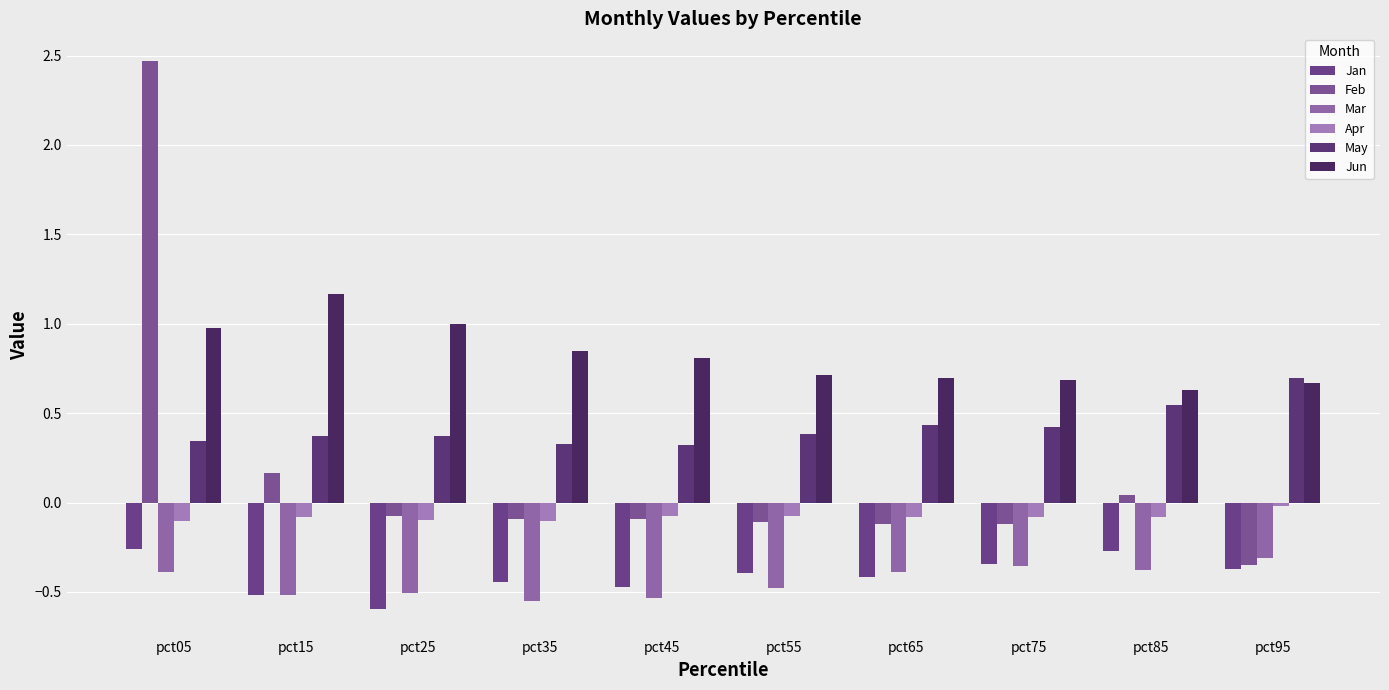

How many bars are there in total?

60